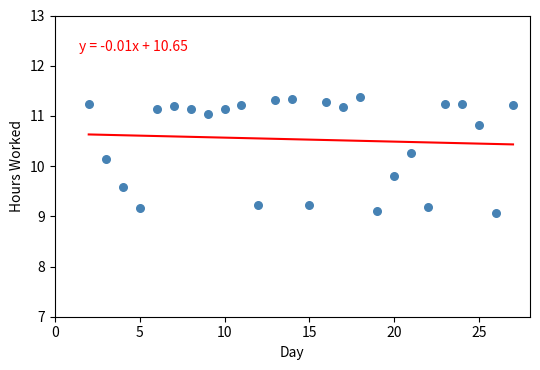

List the coordinates of all points as (X, Y) pairs, reading left to right.

(2.0, 11.2)  (3.0, 10.2)  (4.0, 9.6)  (5.0, 9.2)  (6.0, 11.1)  (7.0, 11.2)  (8.0, 11.1)  (9.0, 11.0)  (10.0, 11.1)  (11.0, 11.2)  (12.0, 9.2)  (13.0, 11.3)  (14.0, 11.3)  (15.0, 9.2)  (16.0, 11.3)  (17.0, 11.2)  (18.0, 11.4)  (19.0, 9.1)  (20.0, 9.8)  (21.0, 10.3)  (22.0, 9.2)  (23.0, 11.2)  (24.0, 11.2)  (25.0, 10.8)  (26.0, 9.1)  (27.0, 11.2)